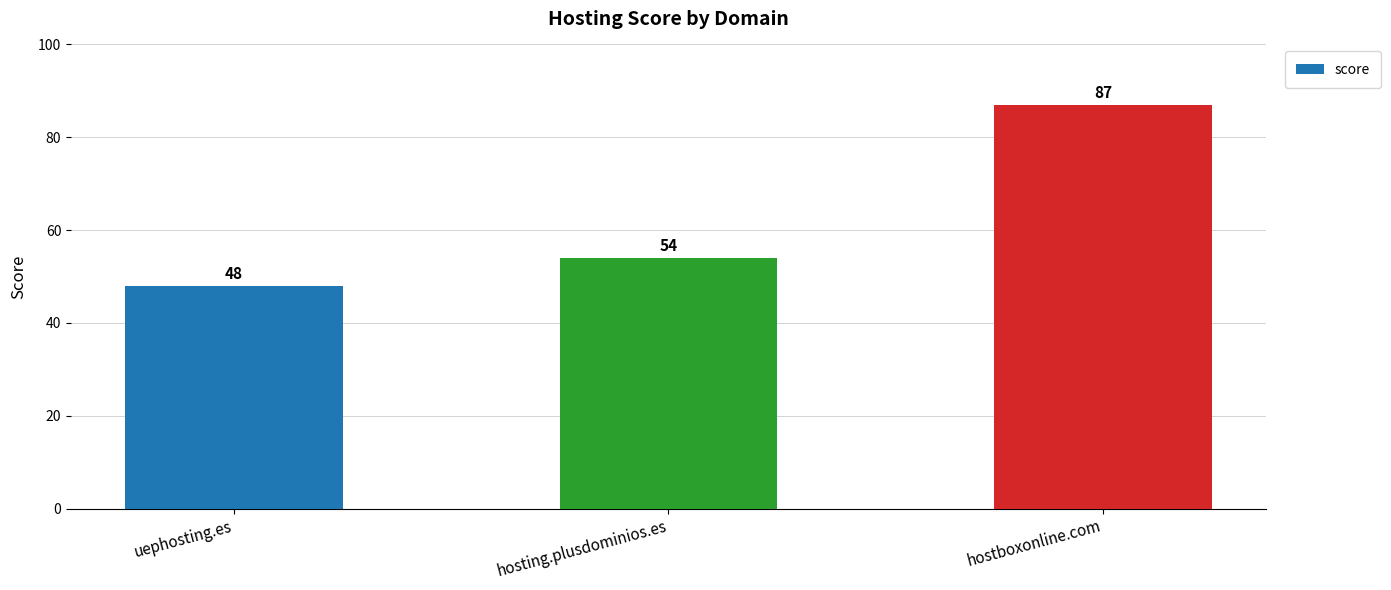

List the labels in order of value, smallest first.

uephosting.es, hosting.plusdominios.es, hostboxonline.com